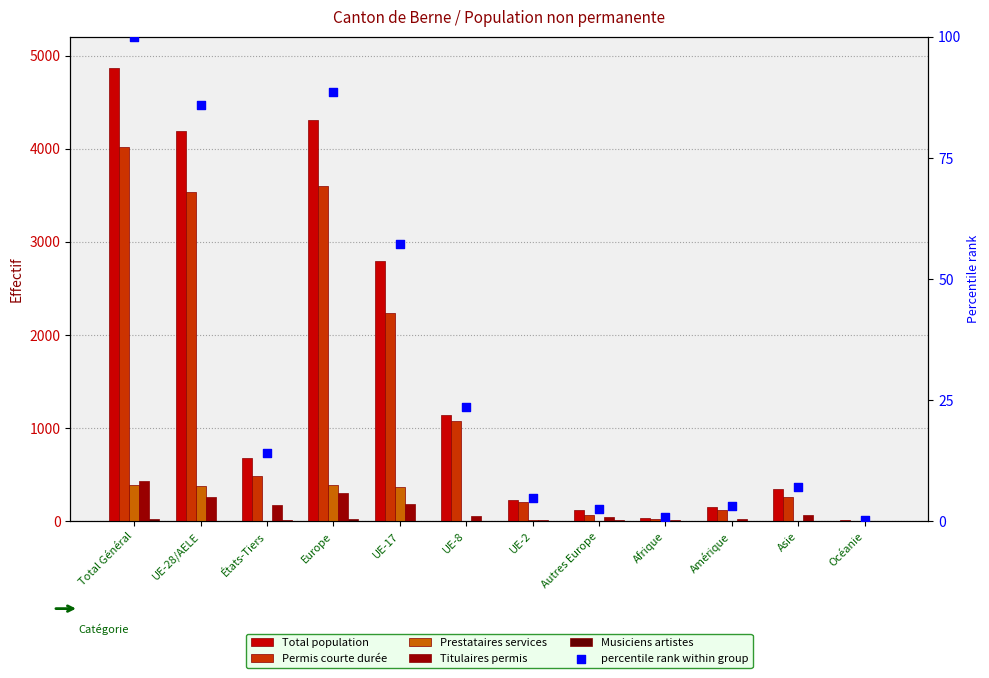

What is the total value across all series at Amérique?

317.2